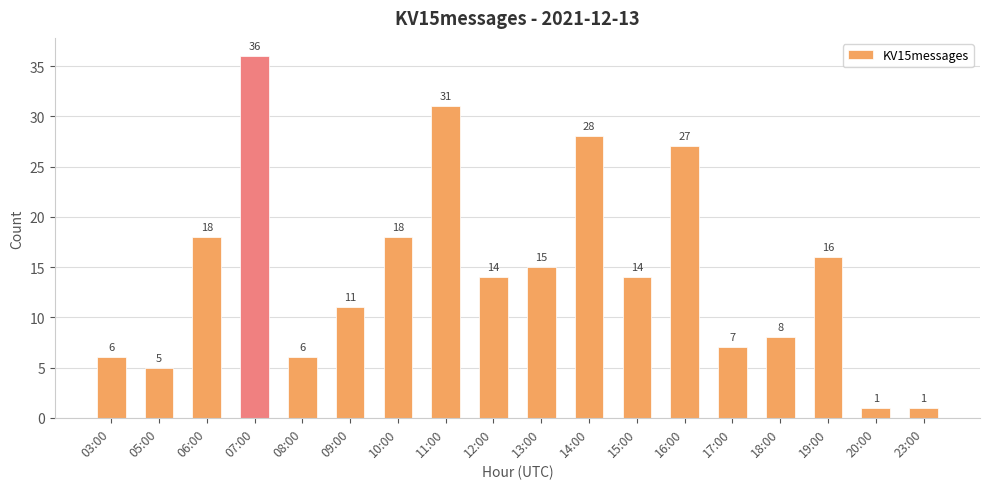

What is the difference between the maximum and minimum values?

35